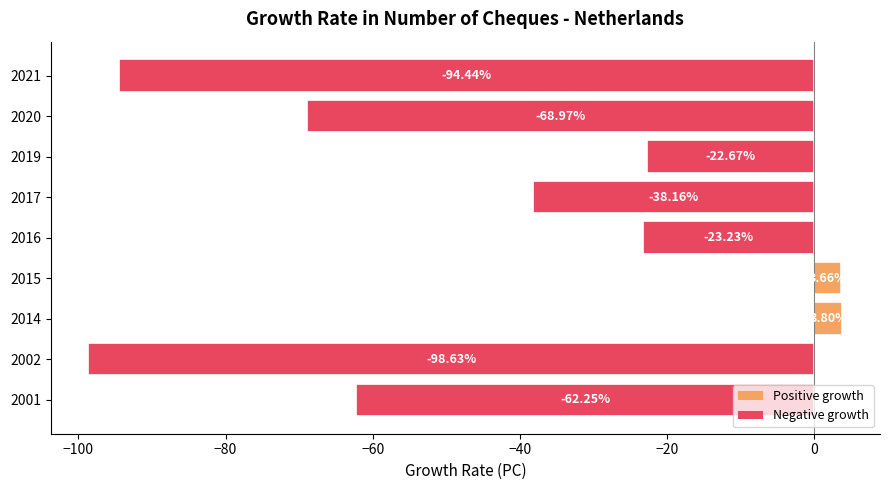

List the labels in order of value, smallest first.

2002, 2021, 2020, 2001, 2017, 2016, 2019, 2015, 2014